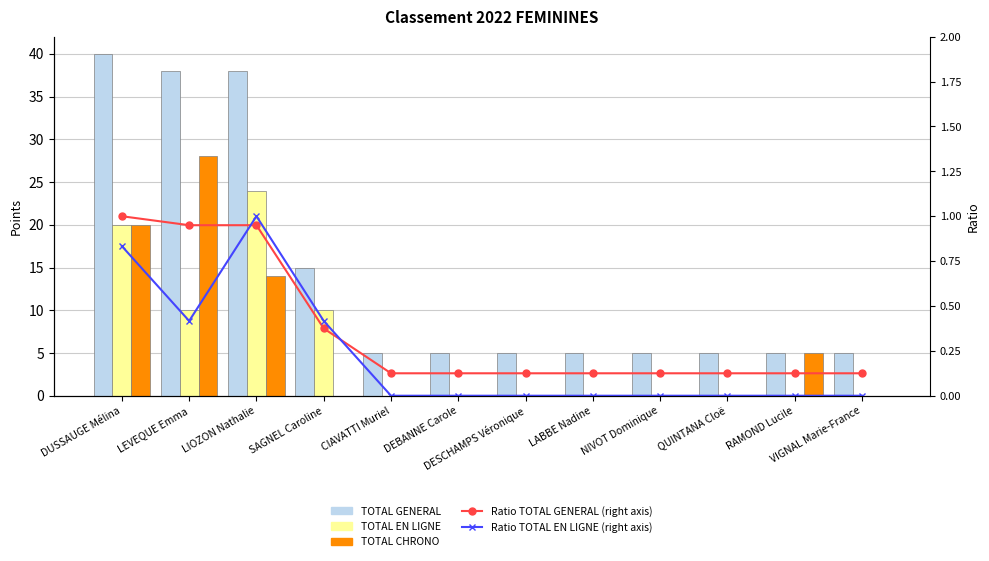

Which series has the largest total across all categories?

TOTAL GENERAL